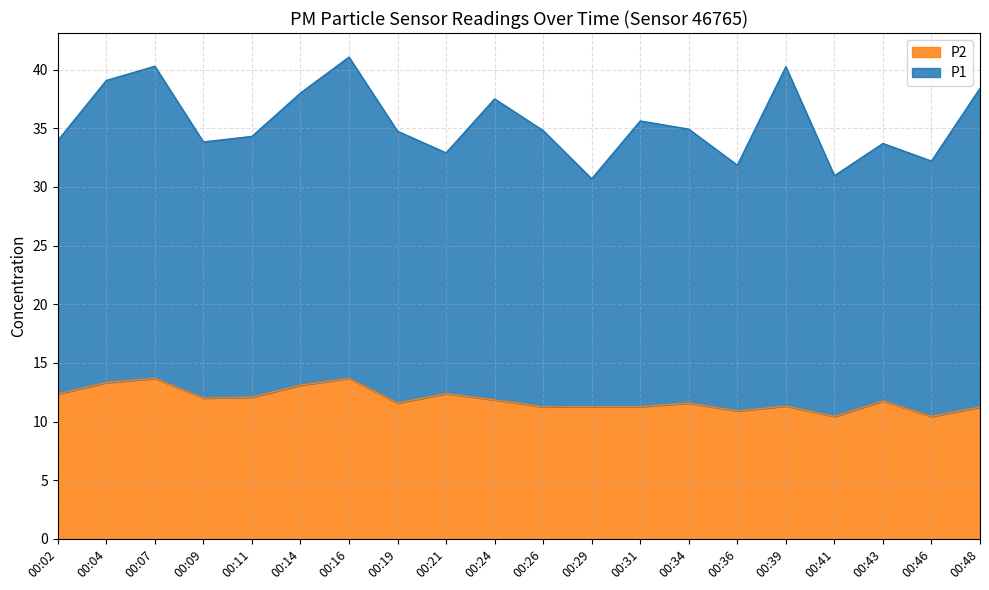

Reading left to right, list all the values displayed in this chart.

00:02=12.3	00:04=13.3	00:07=13.7	00:09=12.0	00:11=12.1	00:14=13.1	00:16=13.7	00:19=11.6	00:21=12.4	00:24=11.8	00:26=11.2	00:29=11.3	00:31=11.3	00:34=11.6	00:36=10.9	00:39=11.3	00:41=10.4	00:43=11.8	00:46=10.4	00:48=11.2